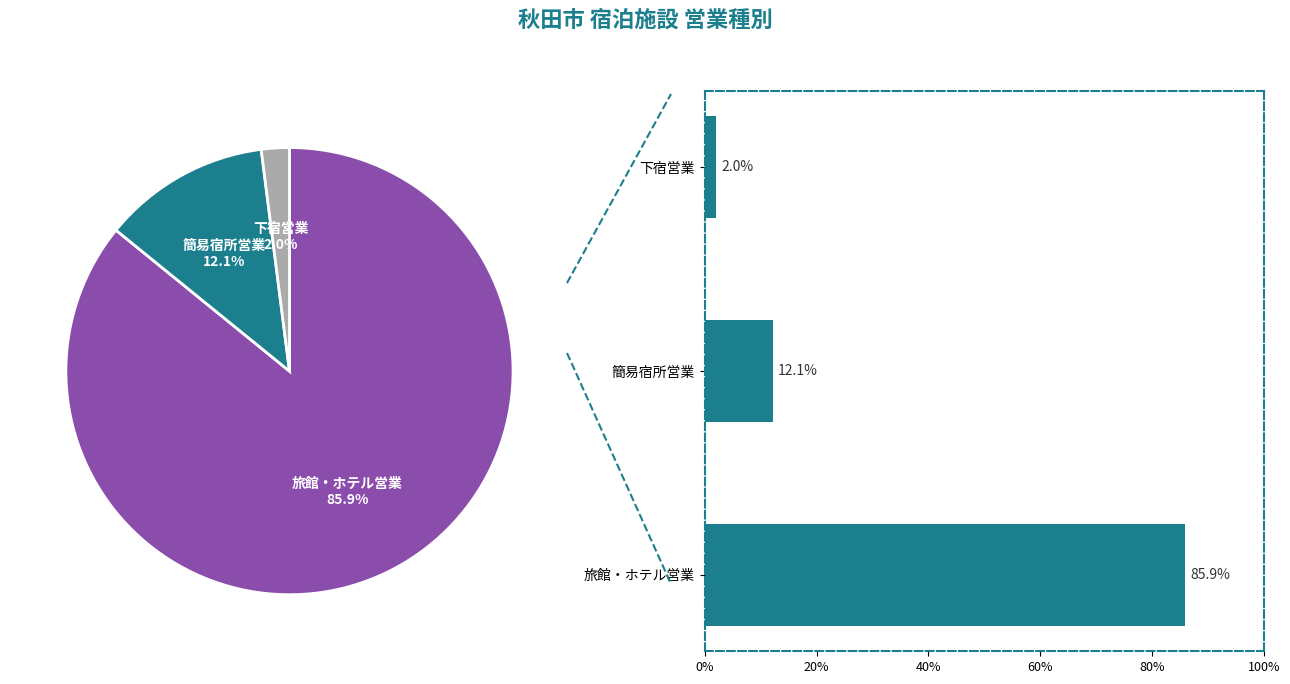

Is it true that 簡易宿所営業 is 12% of the pie?

True